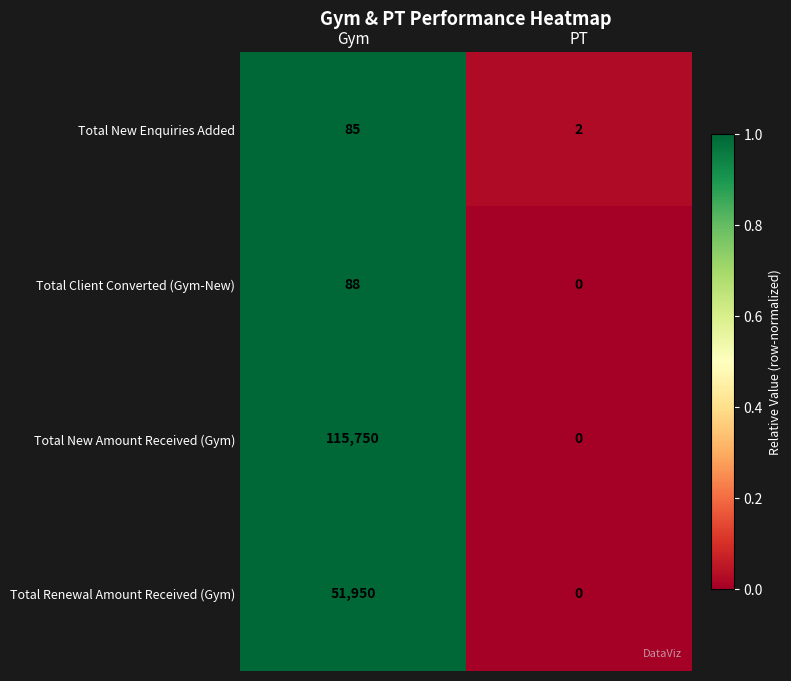

Rank the series by their maximum value, from highest to lowest.

Total New Amount Received (Gym), Total Renewal Amount Received (Gym), Total Client Converted (Gym-New), Total New Enquiries Added